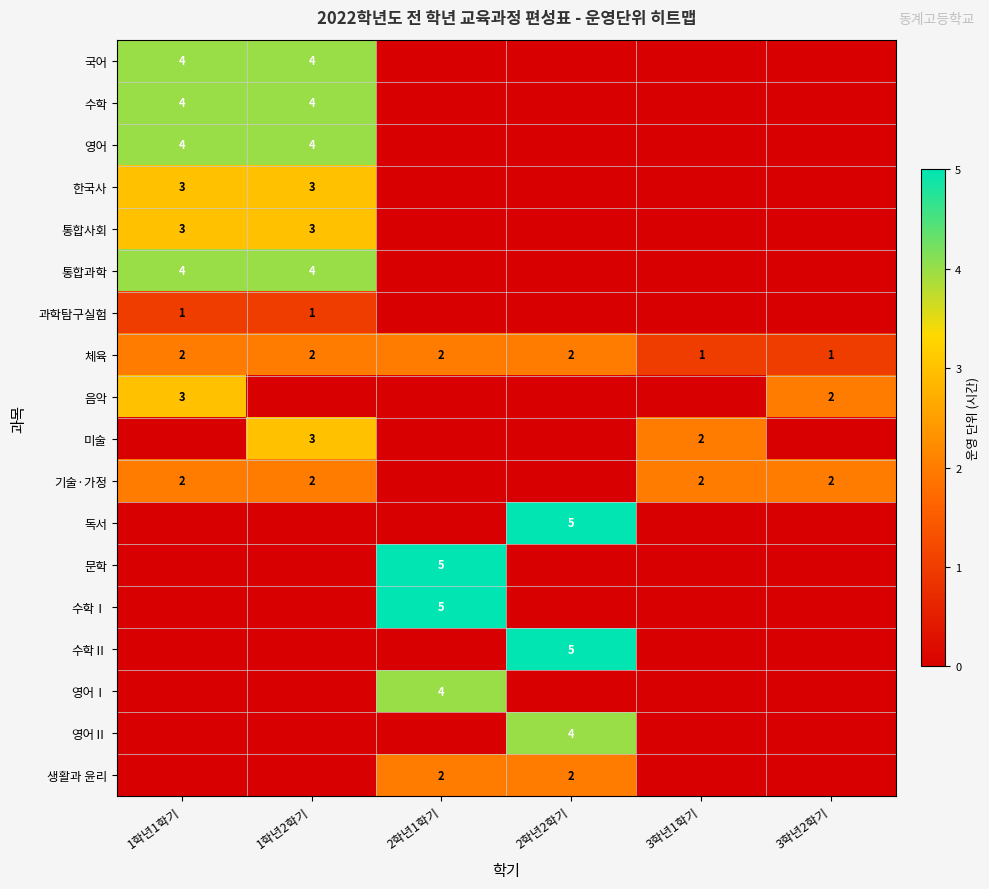

The value of 영어 at 1학년1학기 is 2. True or false?

False